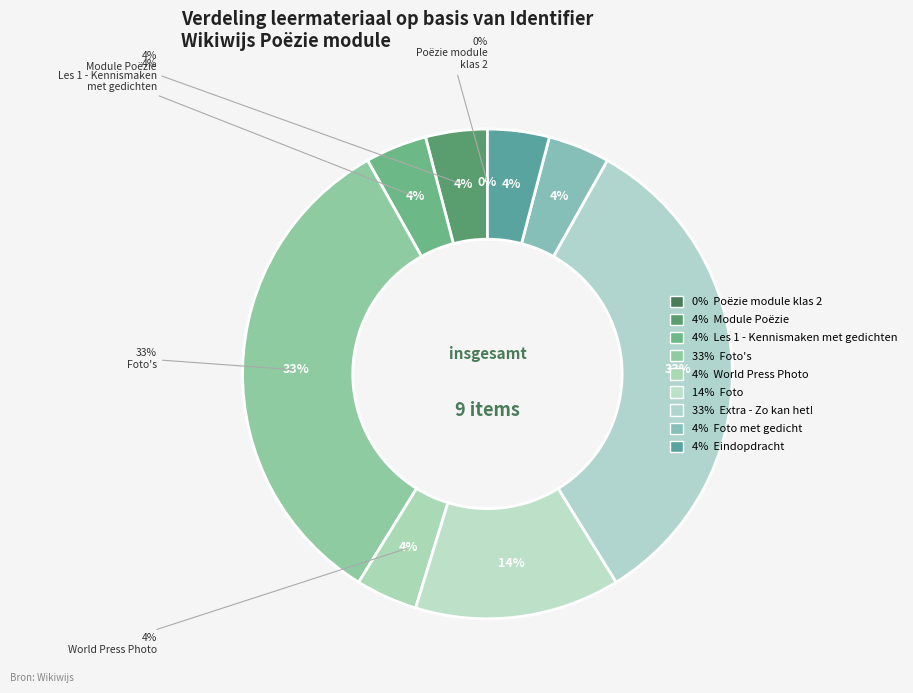

The Poëzie module klas 2 slice represents 7% of the pie. True or false?

False